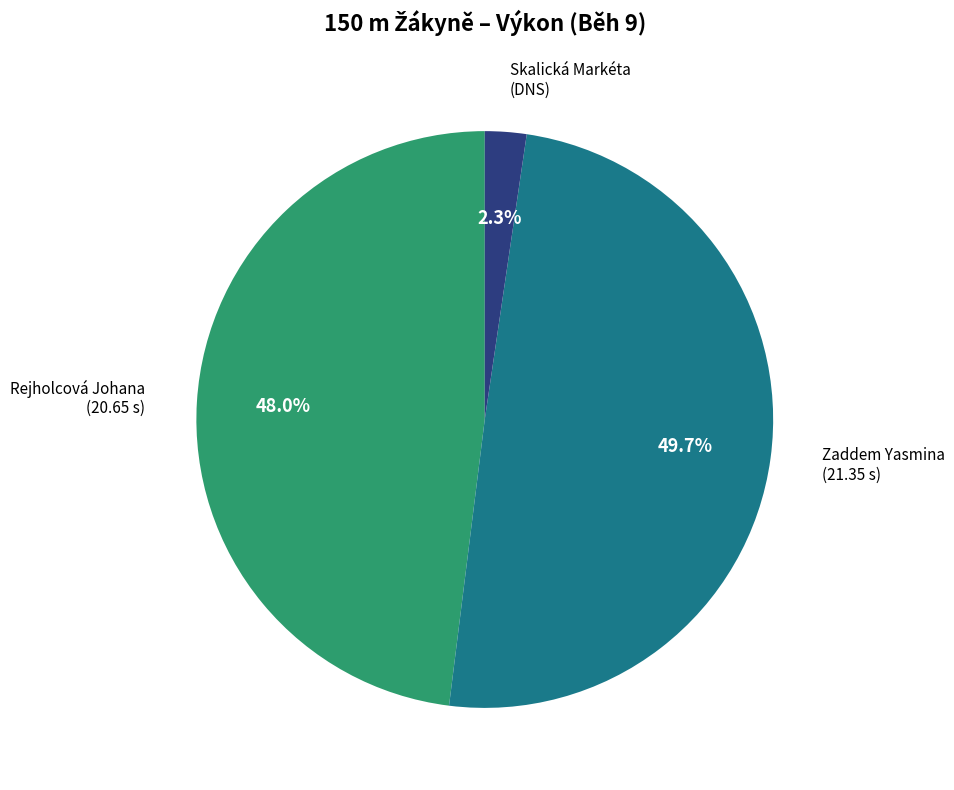

How many slices are in this pie chart?

3